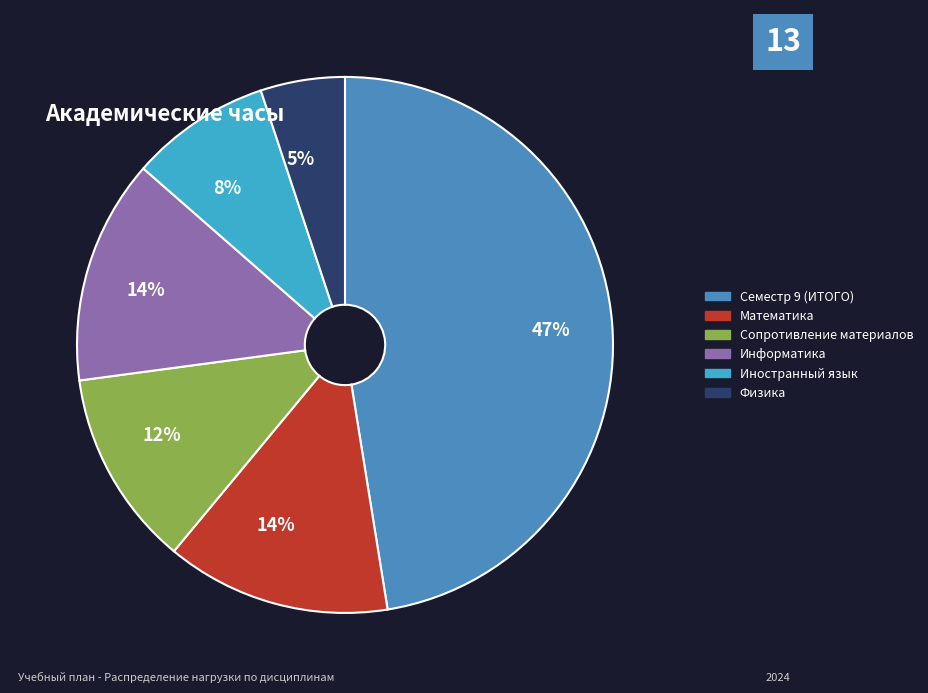

To the nearest percent, what is the difference between the largest and smallest slice percentages?

42%